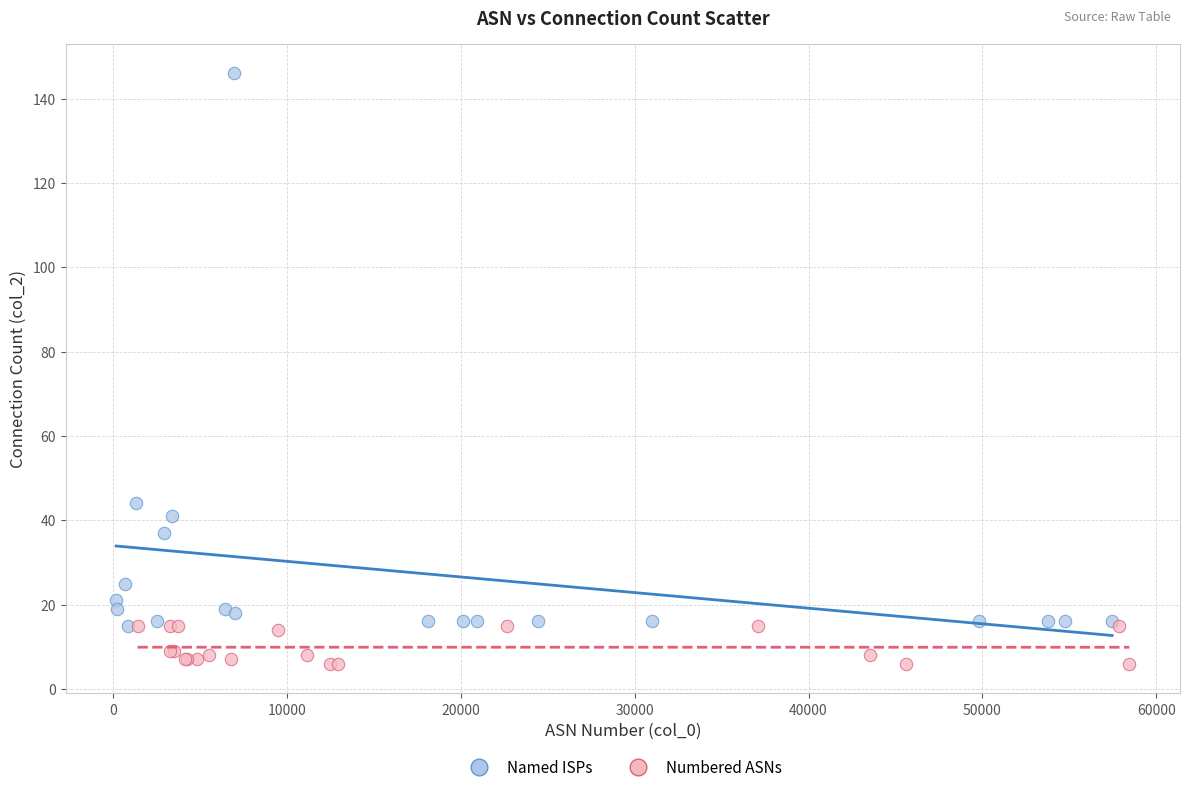

Which series has the largest Y range (max minus min)?

Named ISPs